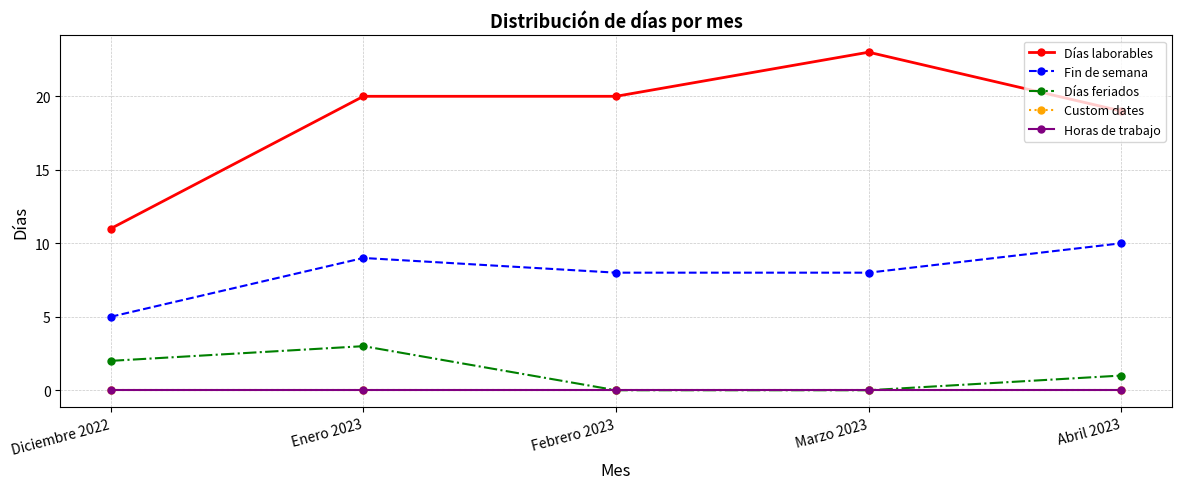

Is this an area chart (filled region under the line)?

No